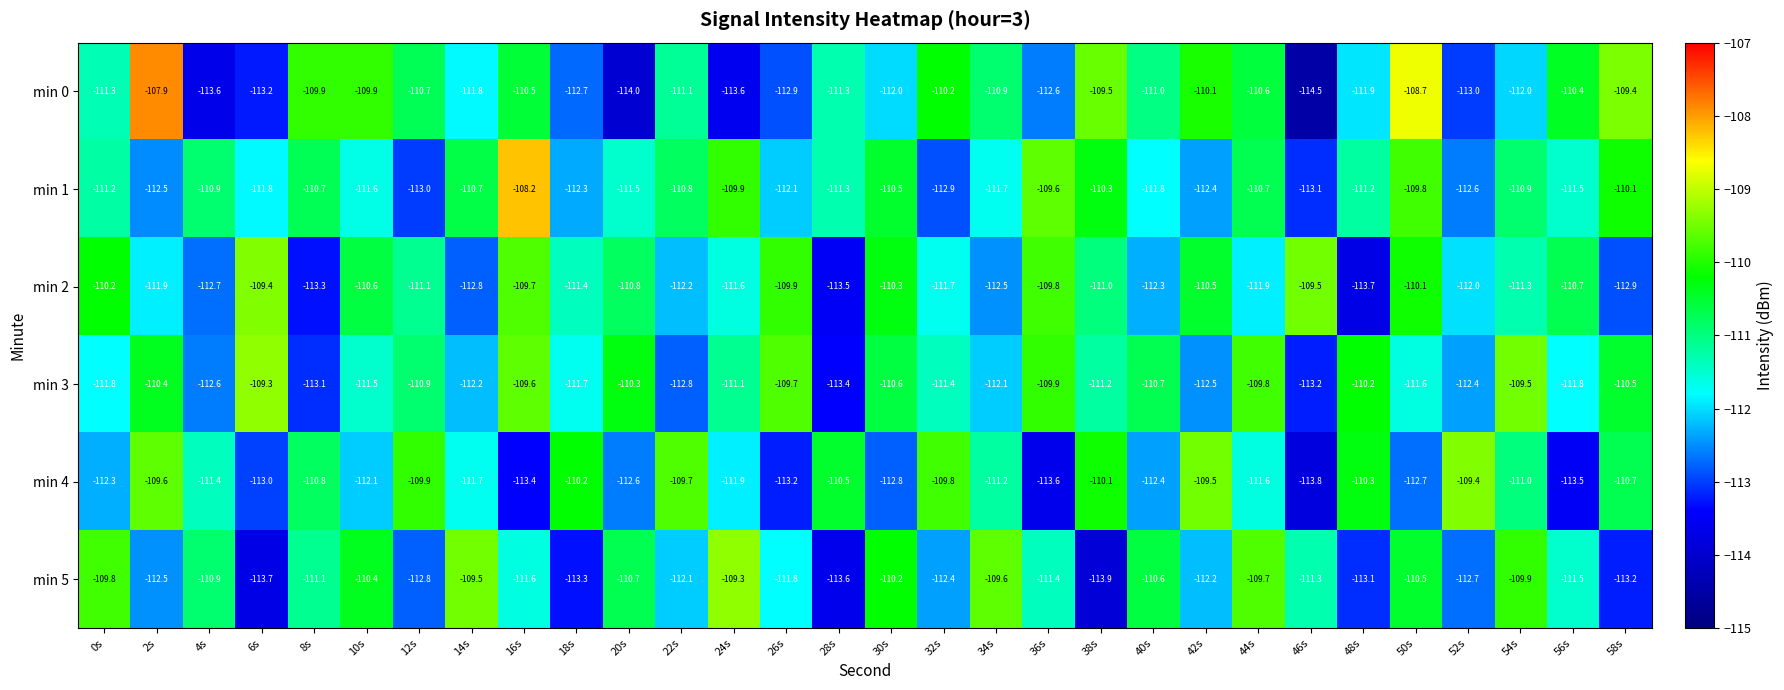

What is the maximum value shown in the chart?

-107.9